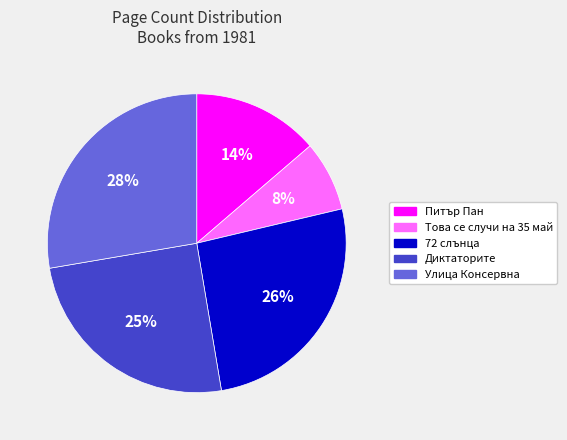

Between 72 слънца and Улица Консервна, which is larger?

Улица Консервна